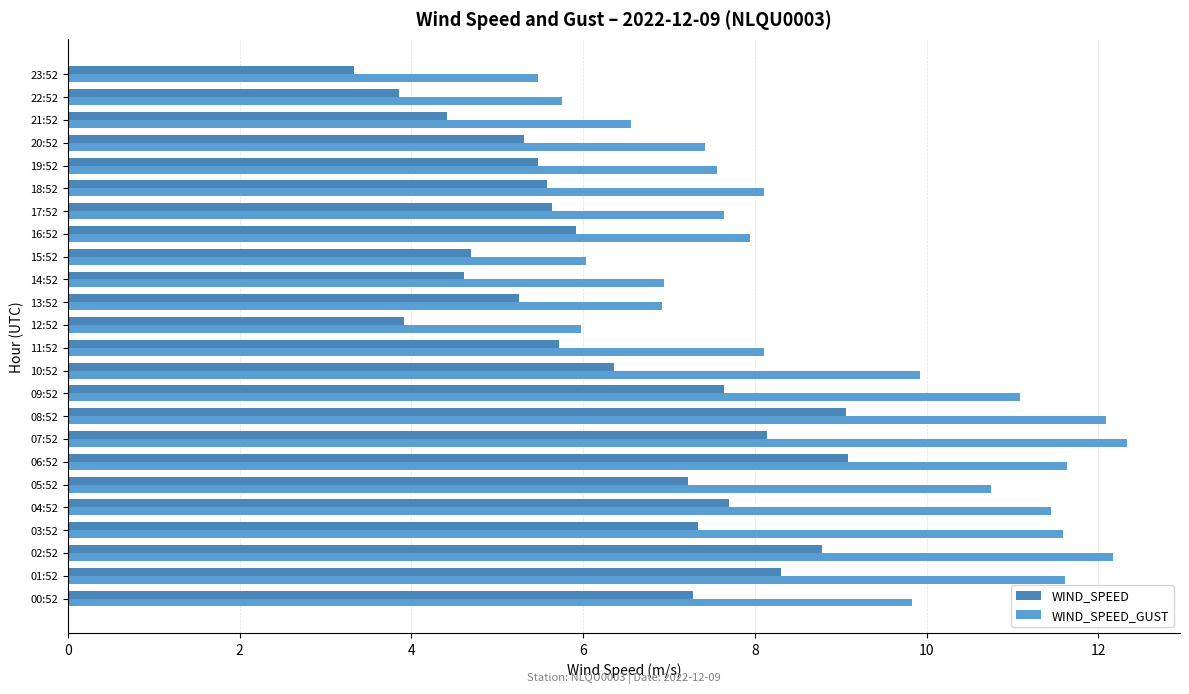

At which category does the chart reach its peak across all series?

07:52